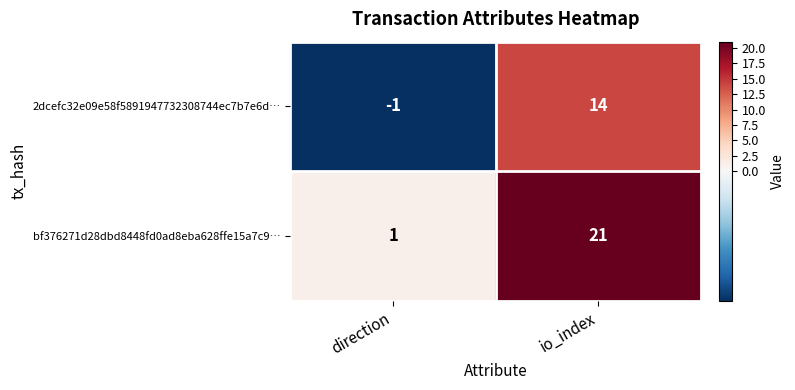

Count the number of data series in this chart.

2